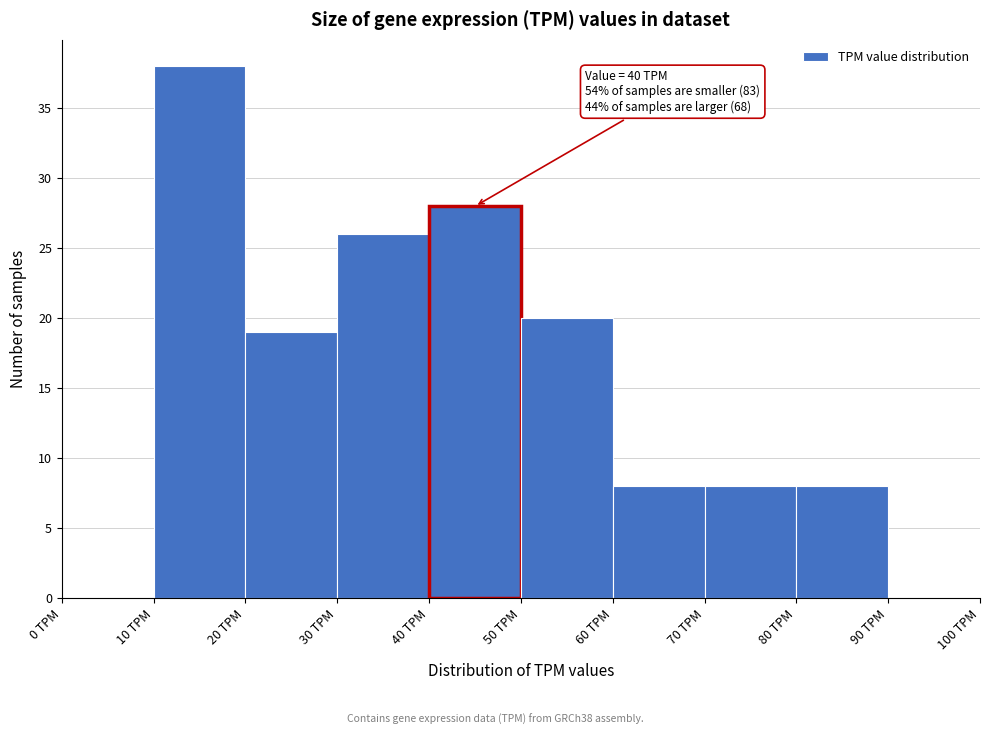

Which range on the x-axis has the tallest bar?

10 to 20